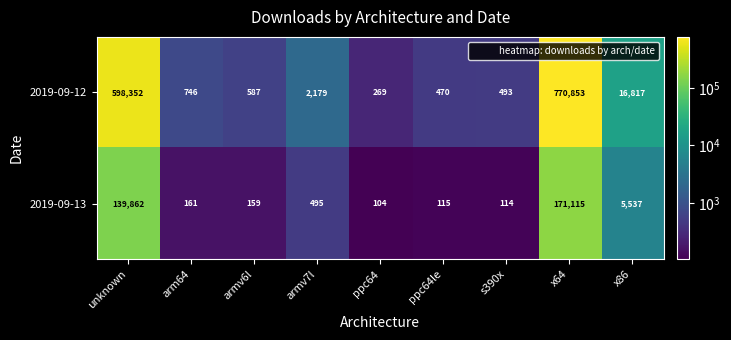

What is the spread (max minus min) of values at s390x?

379